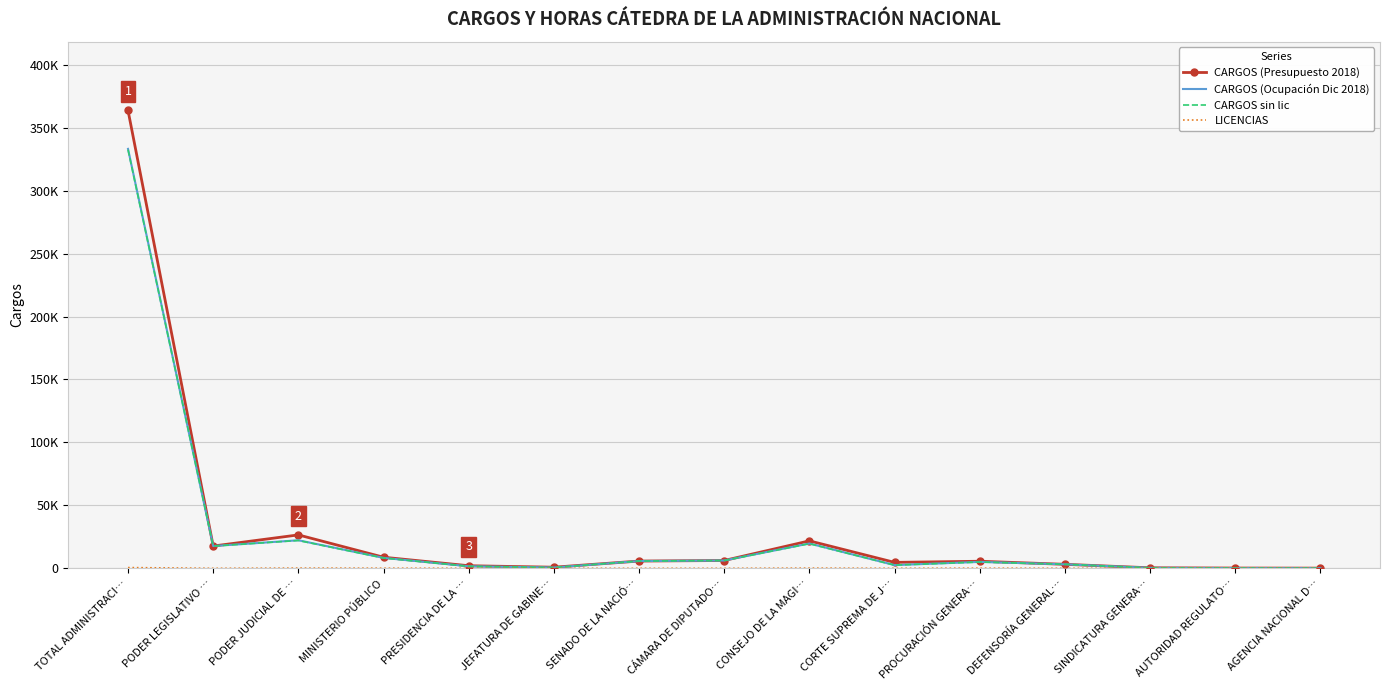

What is the sum of all CARGOS (Presupuesto 2018) values?

467875